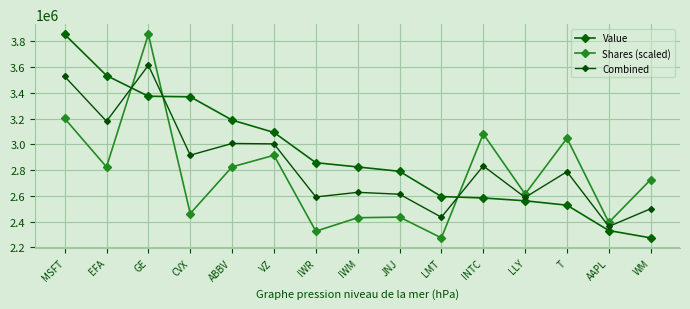

Count the number of categories in the chart.

15